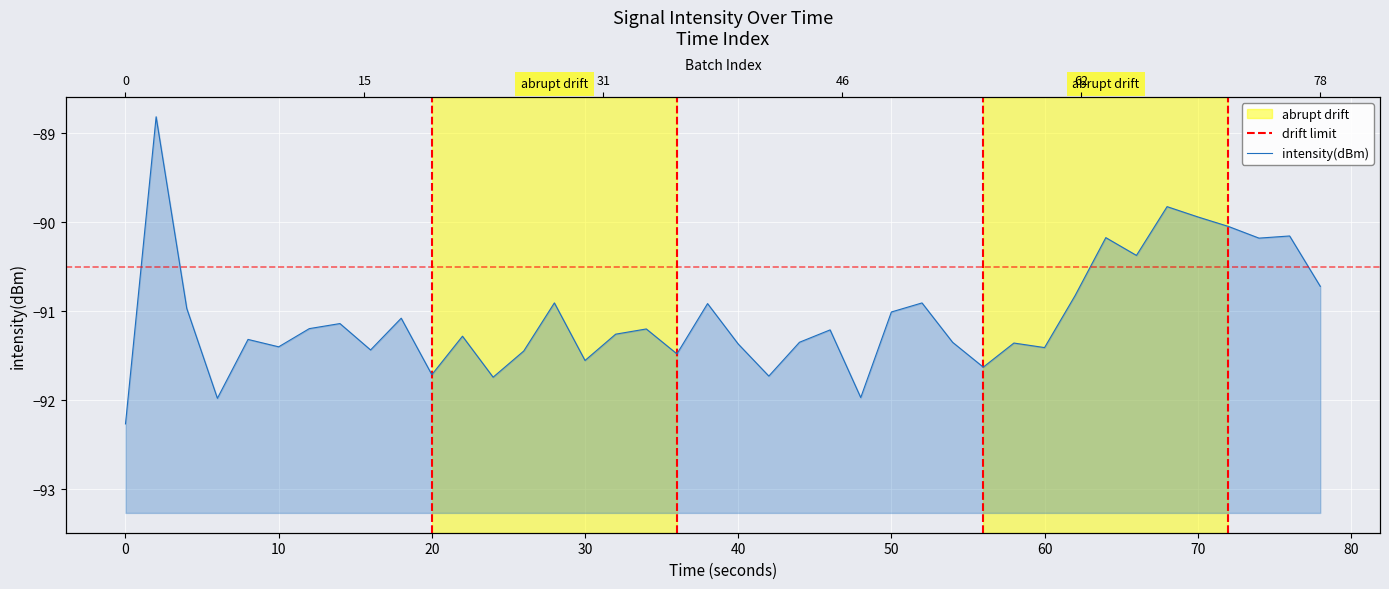

Reading left to right, what are all the values shown in this chart?

-92.3	-88.8	-91.0	-92.0	-91.3	-91.4	-91.2	-91.1	-91.4	-91.1	-91.7	-91.3	-91.7	-91.4	-90.9	-91.6	-91.3	-91.2	-91.5	-90.9	-91.4	-91.7	-91.3	-91.2	-92.0	-91.0	-90.9	-91.4	-91.6	-91.4	-91.4	-90.8	-90.2	-90.4	-89.8	-89.9	-90.0	-90.2	-90.2	-90.7